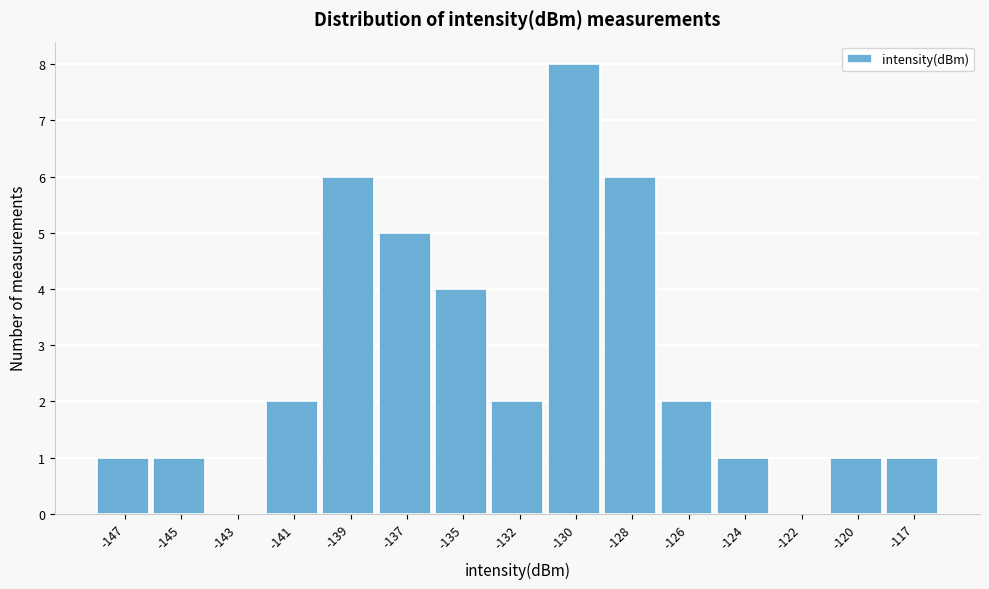

Reading right to left, transcribe all the data shown in this chart.

-117=1	-120=1	-122=0	-124=1	-126=2	-128=6	-130=8	-132=2	-135=4	-137=5	-139=6	-141=2	-143=0	-145=1	-147=1